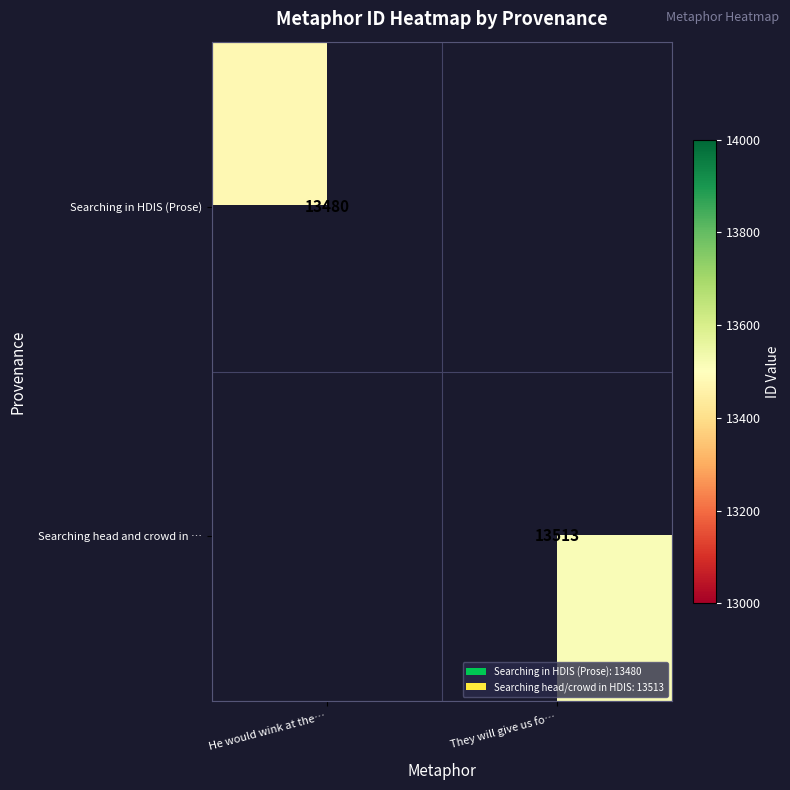

True or false: Searching in HDIS (Prose) has a value of 3580 at He would wink at the….

False